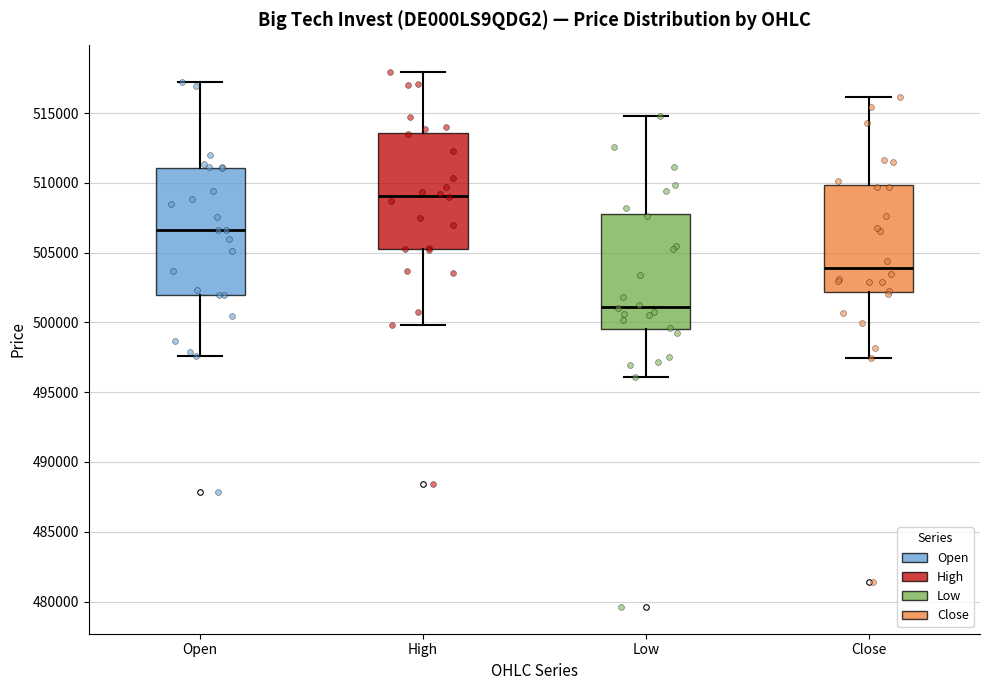

Reading left to right, read every box against the y-axis: the position of its median line, the range the box covers, and the ends of its whiskers. The values are not printed on the chart, so give them approximately, as read against the axis.

Open: median 506500, box 502000 to 511000, whiskers 497500 to 517000
High: median 509000, box 505000 to 513500, whiskers 500000 to 518000
Low: median 501000, box 499500 to 508000, whiskers 496000 to 515000
Close: median 504000, box 502000 to 510000, whiskers 497500 to 516000